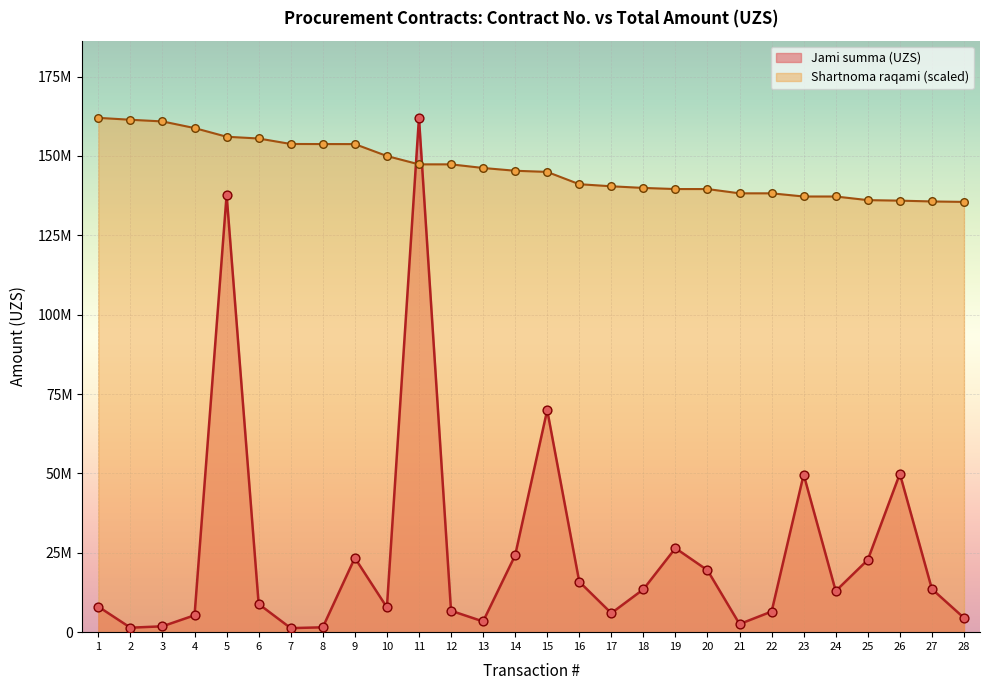

At how many categories does at least one series exceed 43069771?

28